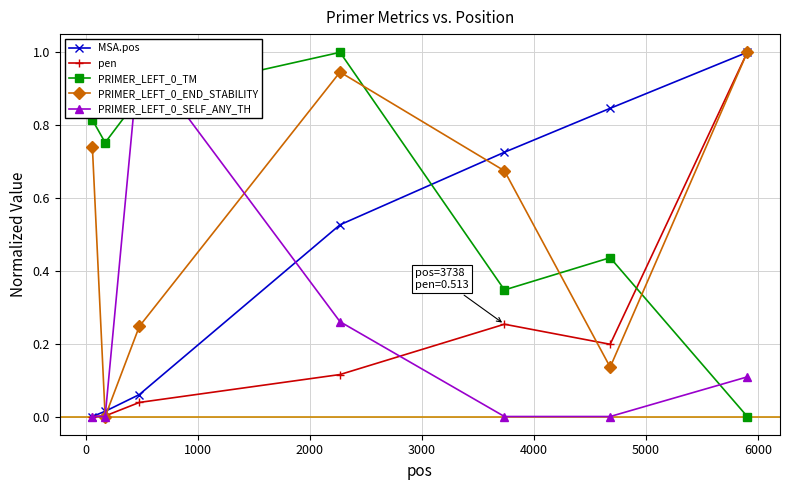

True or false: MSA.pos has more than 2 interior local peaks.

False